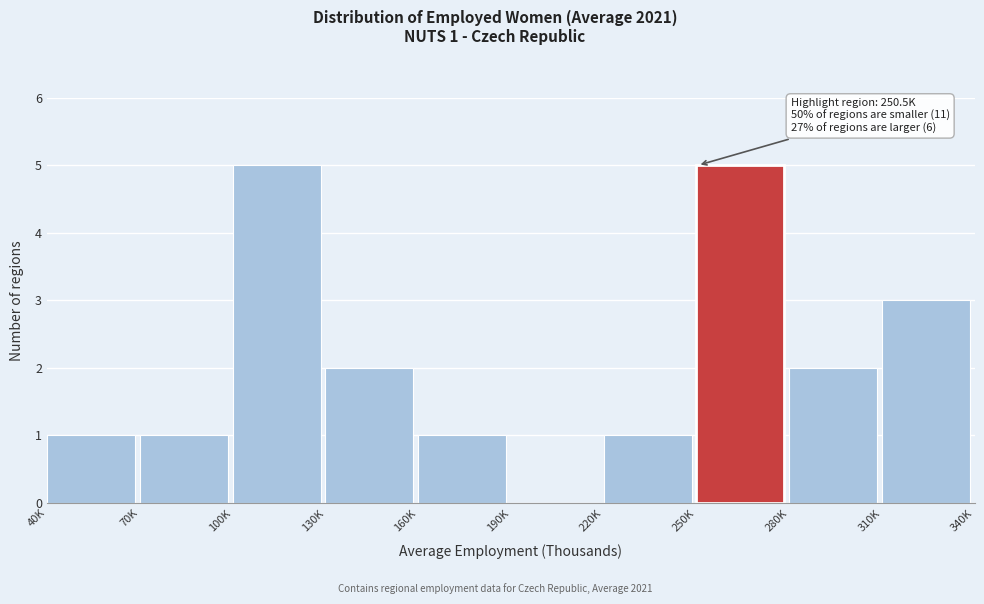

Reading left to right, extract all data points from this chart.

40K=1	70K=1	100K=5	130K=2	160K=1	190K=0	220K=1	250K=5	280K=2	310K=3